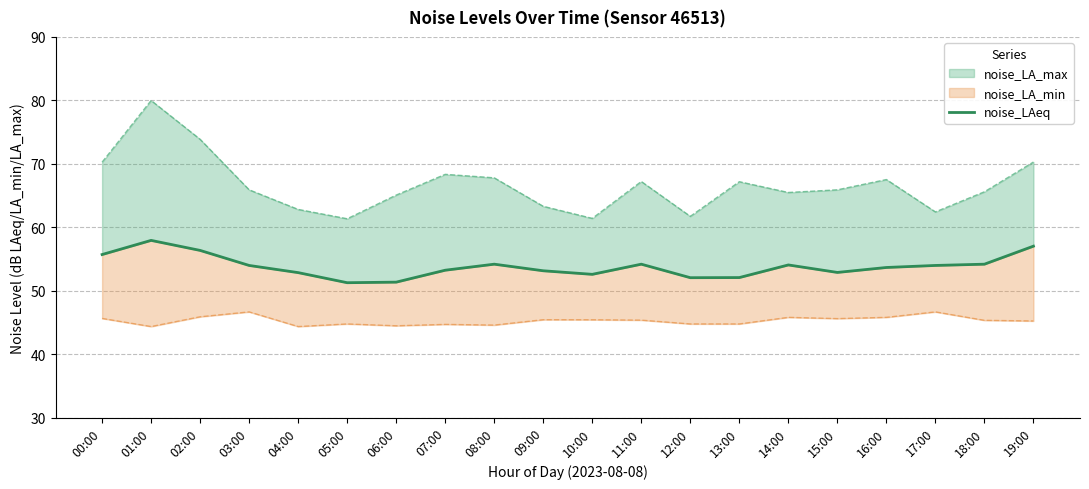

What is the greatest value displayed?

57.9